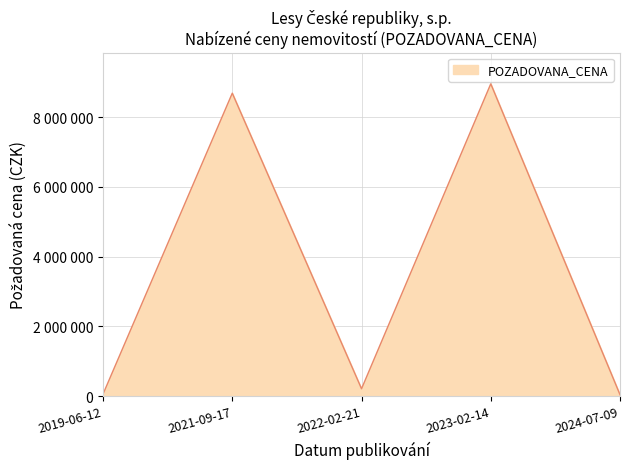

Rank the categories by value from highest to lowest.

2023-02-14, 2021-09-17, 2022-02-21, 2019-06-12, 2024-07-09